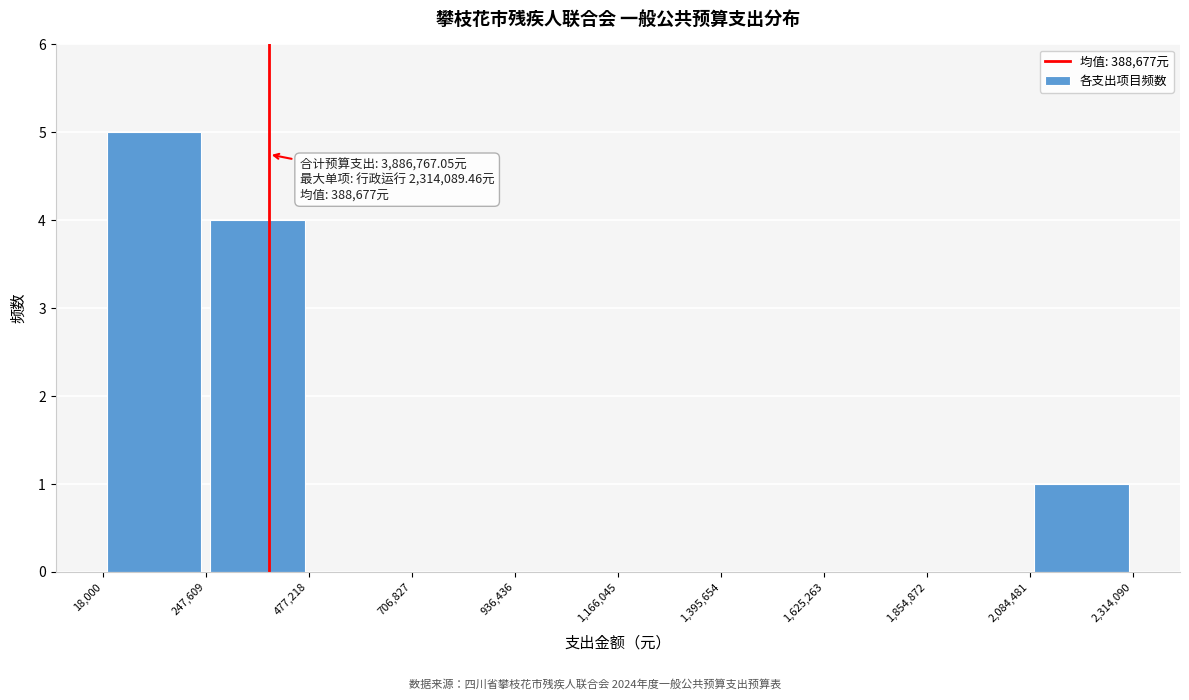

Over which range of the x-axis is the bar tallest?

18,000 to 247,609